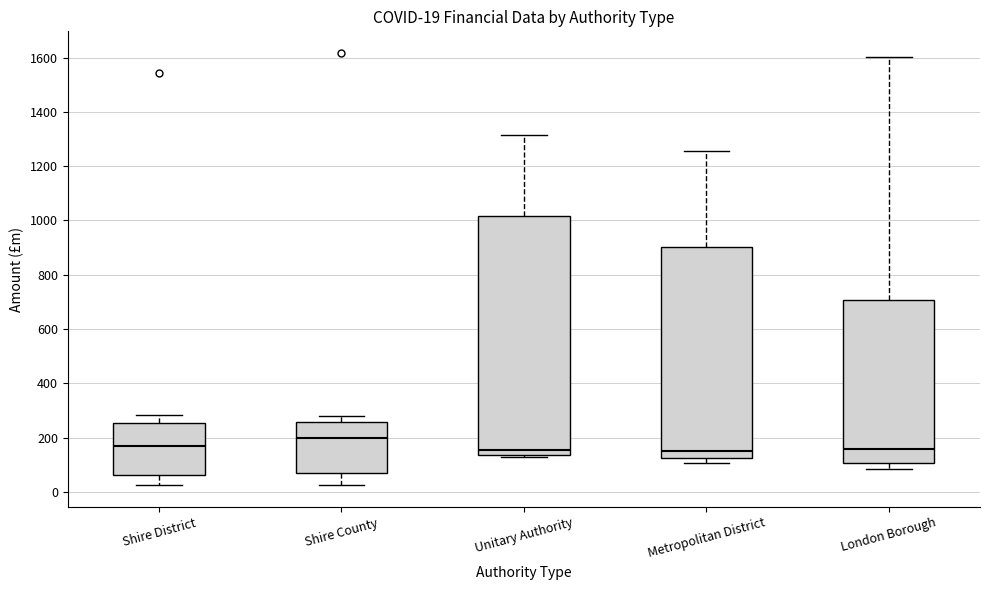

Which box is the tallest, from its lower edge to its upper edge?

Unitary Authority